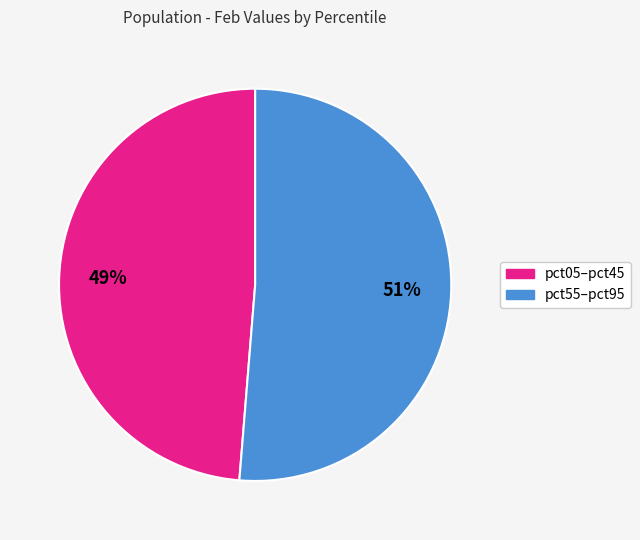

Is there any slice that represents more than half of the pie?

Yes